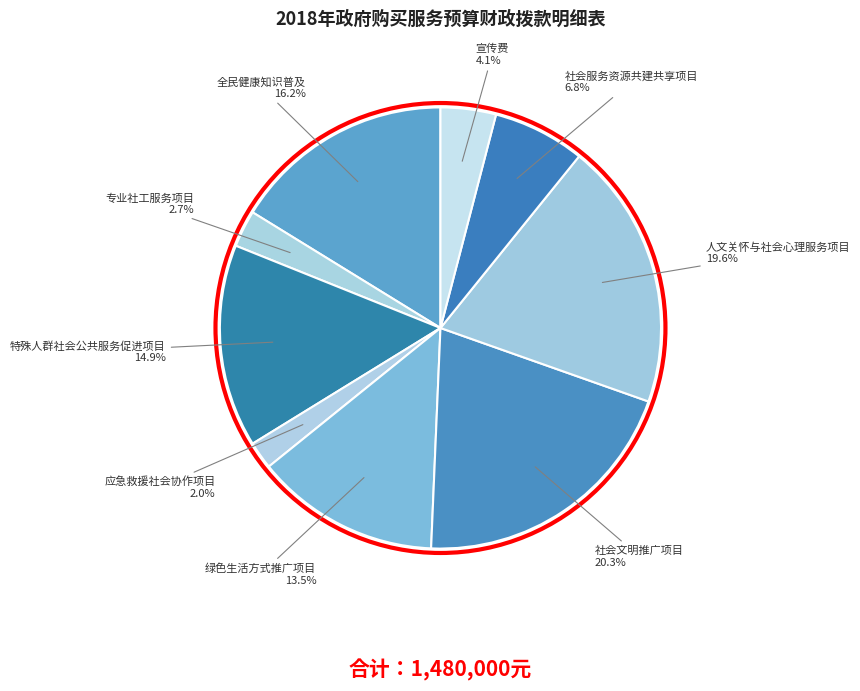

Combined, do 社会服务资源共建共享项目 and 应急救援社会协作项目 account for over 50%?

No